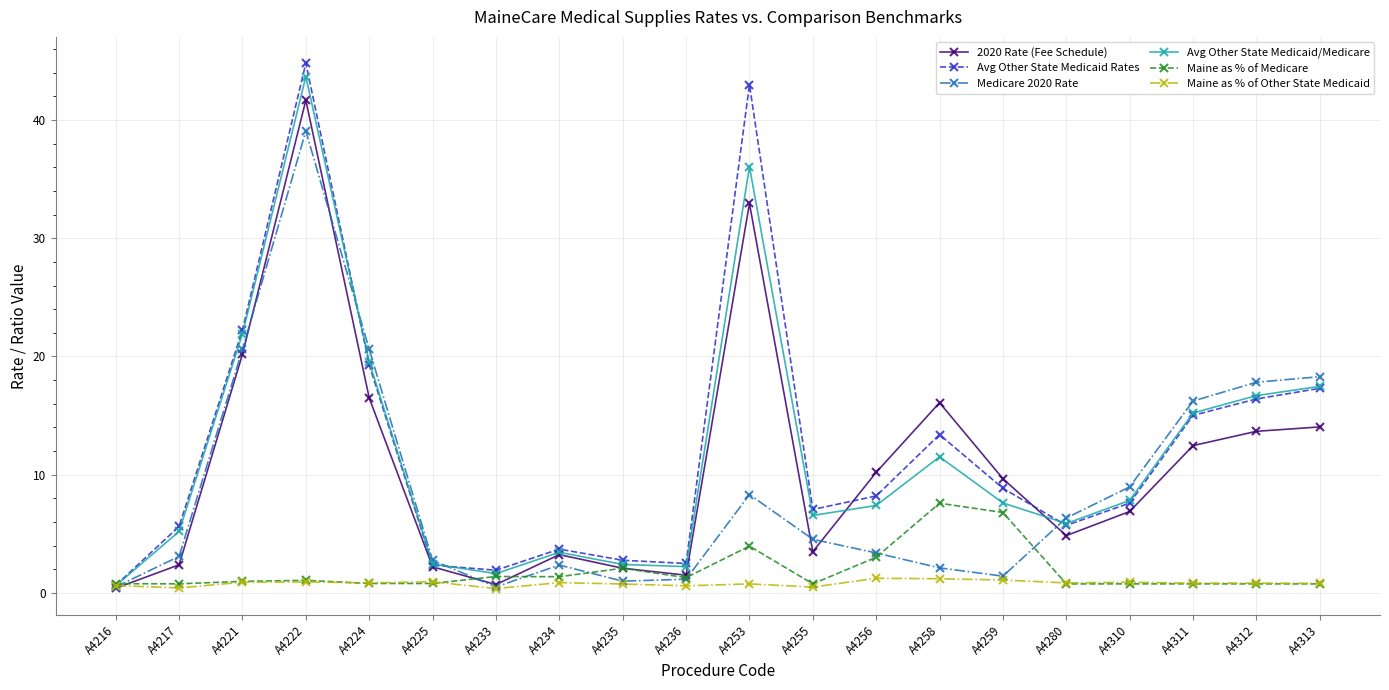

What is the difference between the highest and lowest values at A4221?

21.3